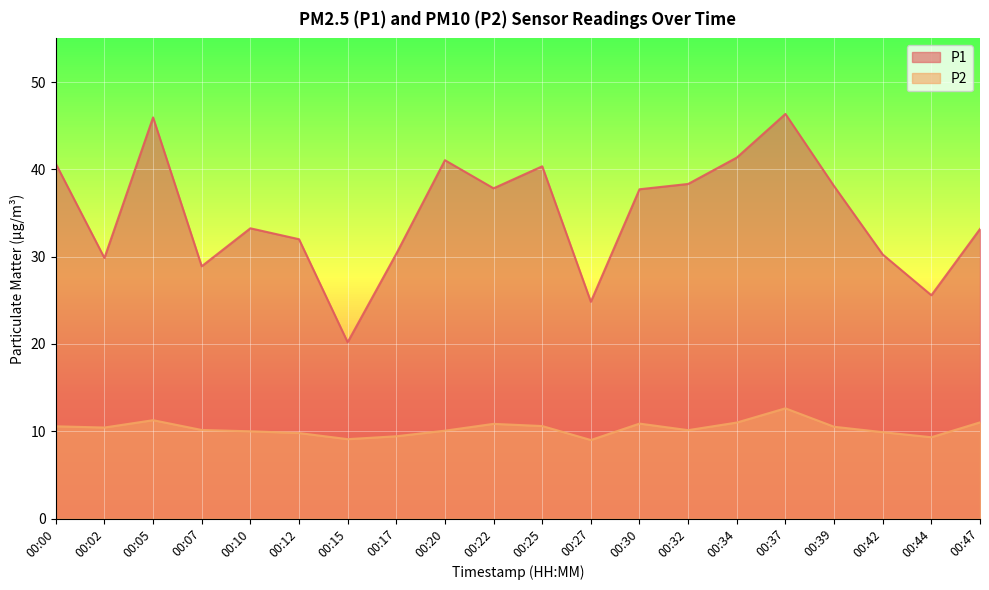

What value does the P1 series have at 00:15?

20.2